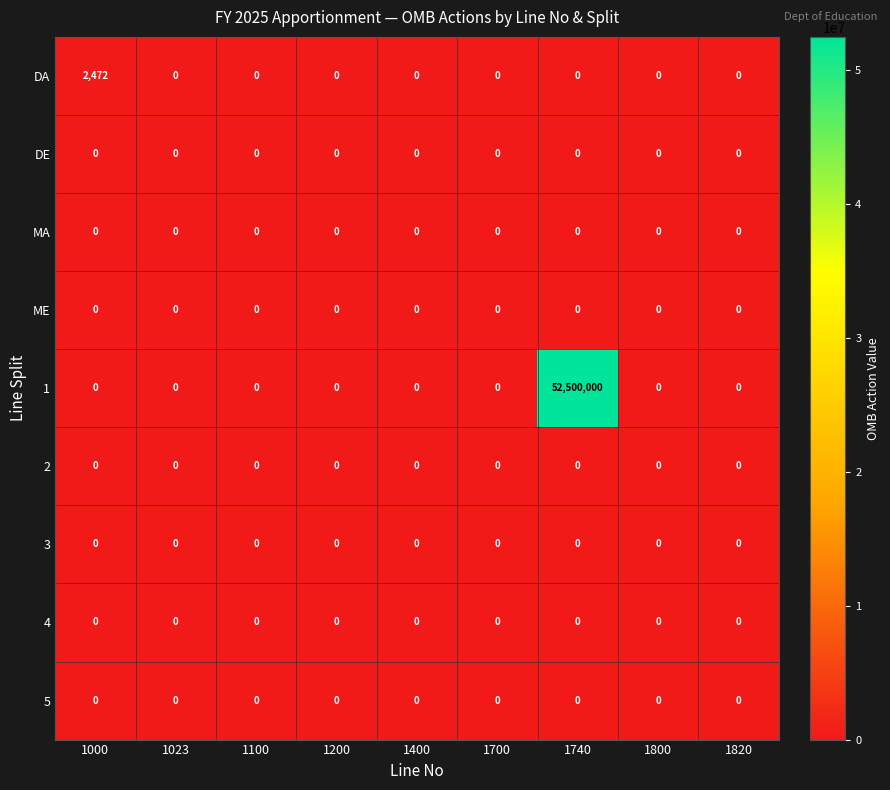

What is the maximum value shown in the chart?

52500000